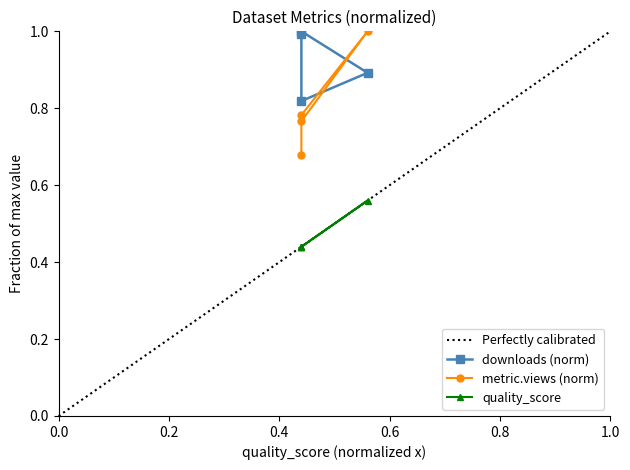

What are all the series names shown in the legend?

downloads, metric.views, quality_score